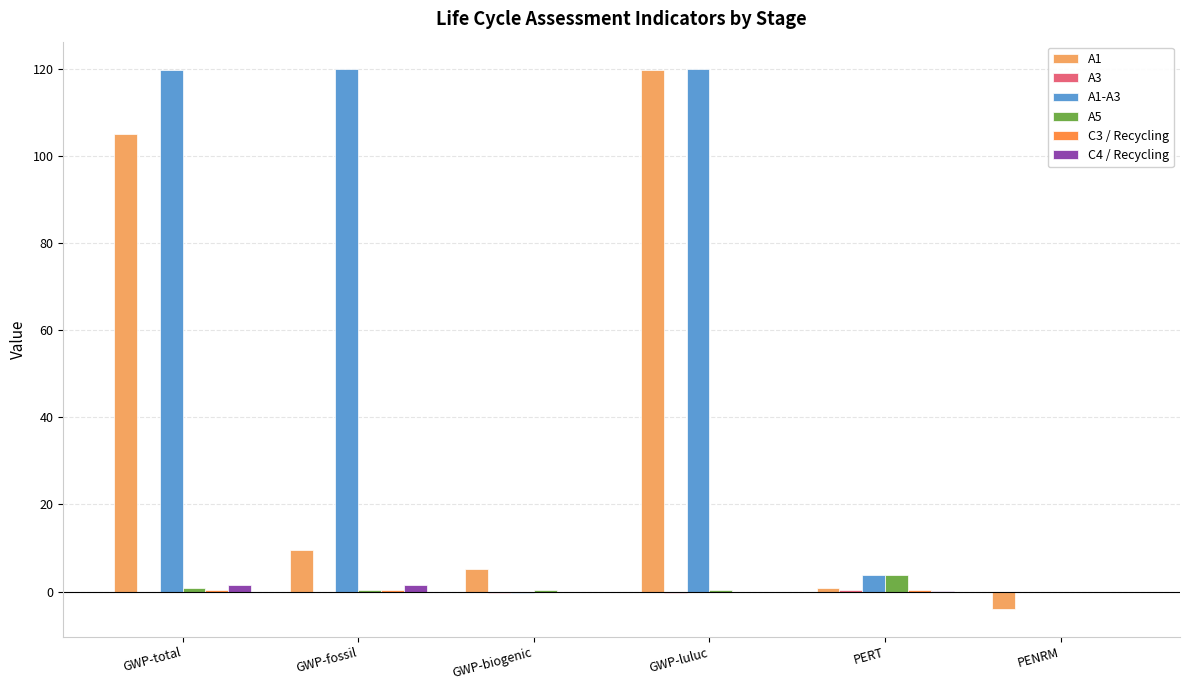

Is the value of A1-A3 at GWP-luluc greater than the value of A5 at PENRM?

Yes